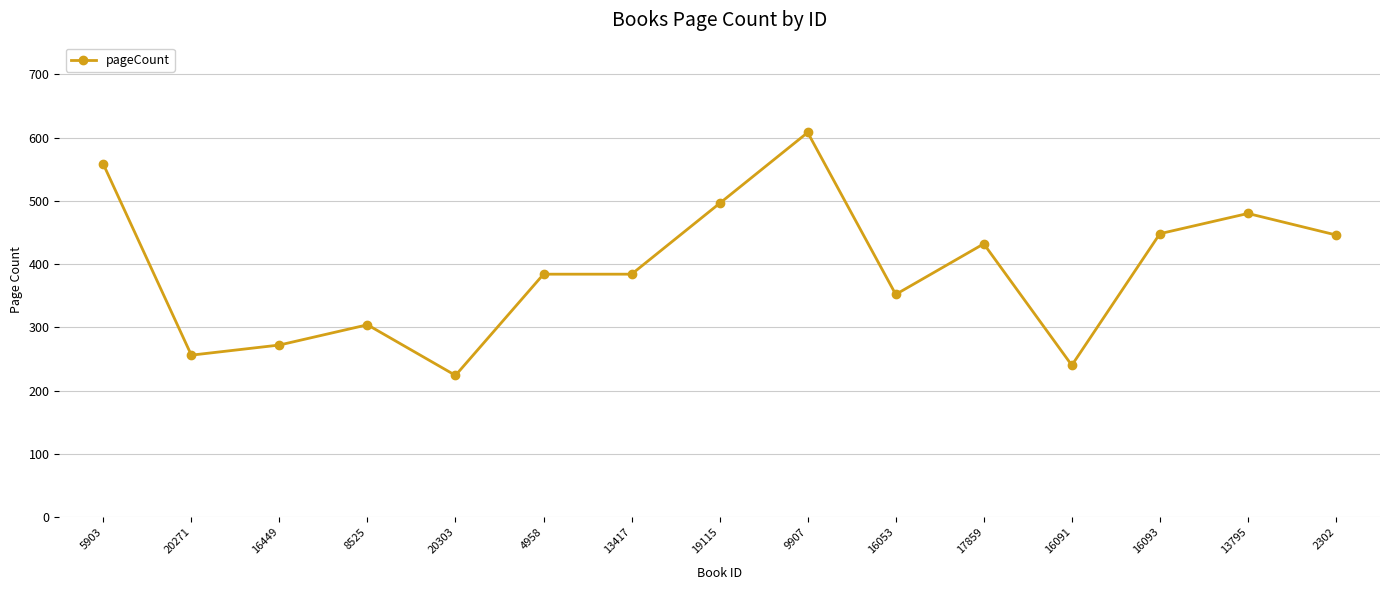

What is the greatest value displayed?

608